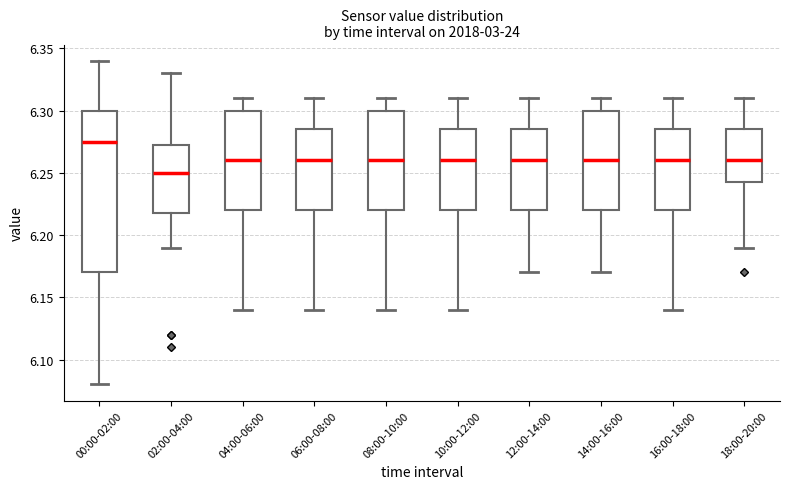

Comparing the boxes themselves (not the whiskers), which one is the tallest?

00:00-02:00